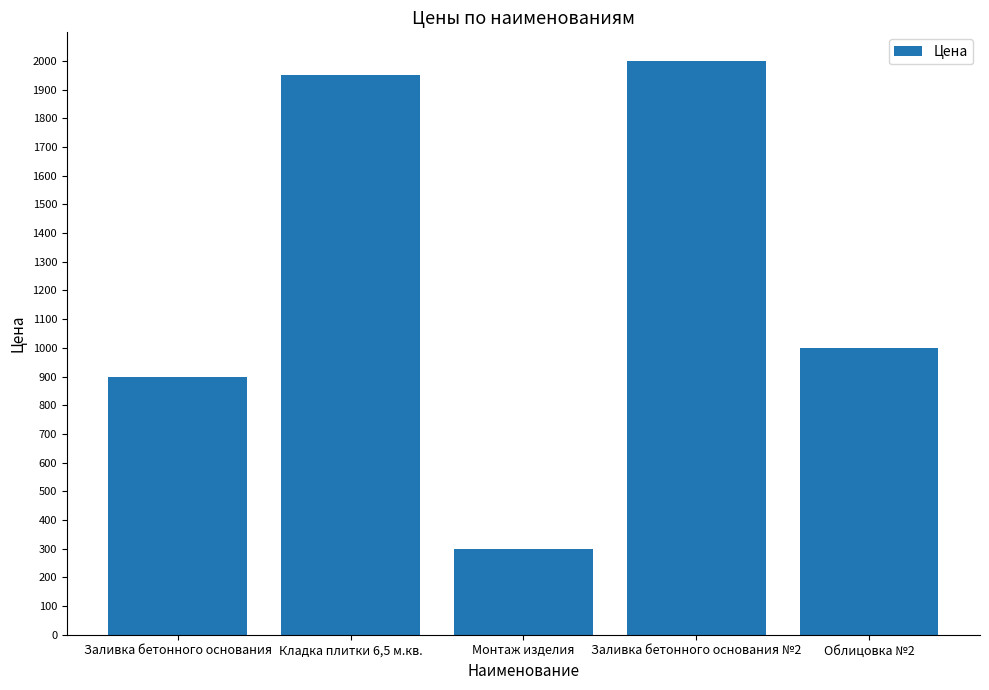

The chart shows a value of 300 at Монтаж изделия. True or false?

True